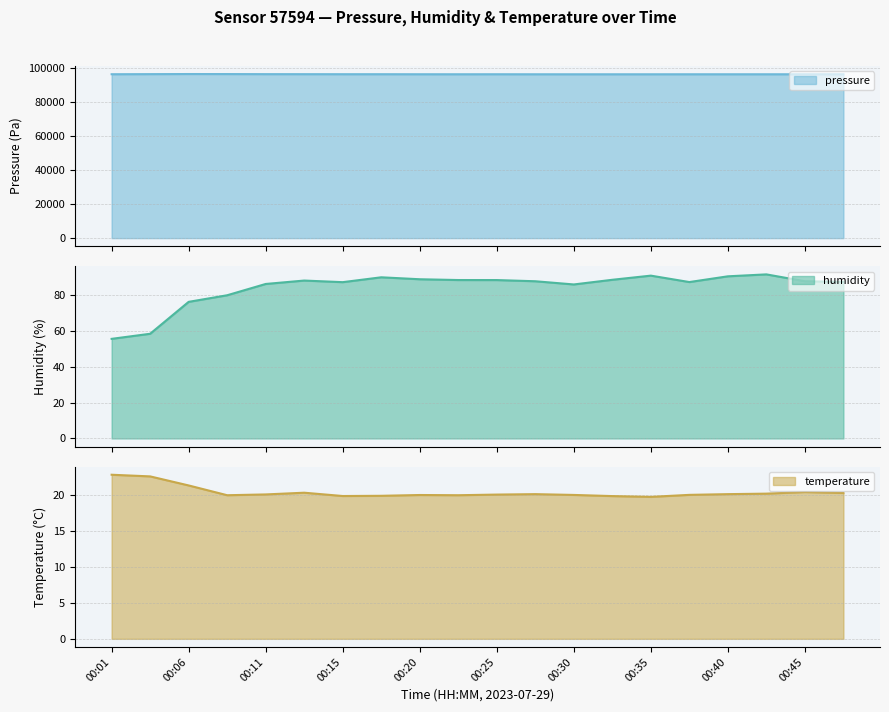

The pressure series shows 126567.6 at 00:45. True or false?

False